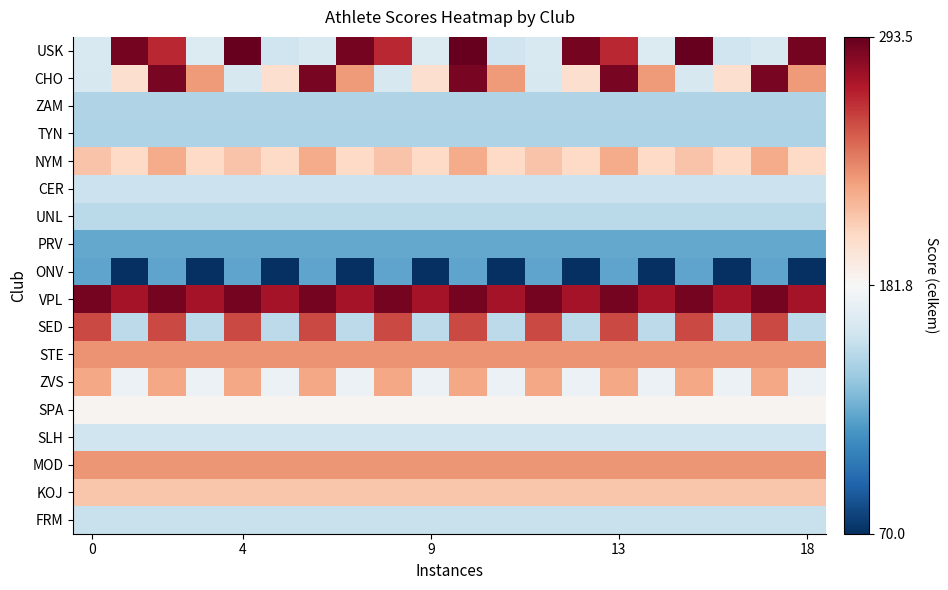

Count the number of categories in the chart.

20